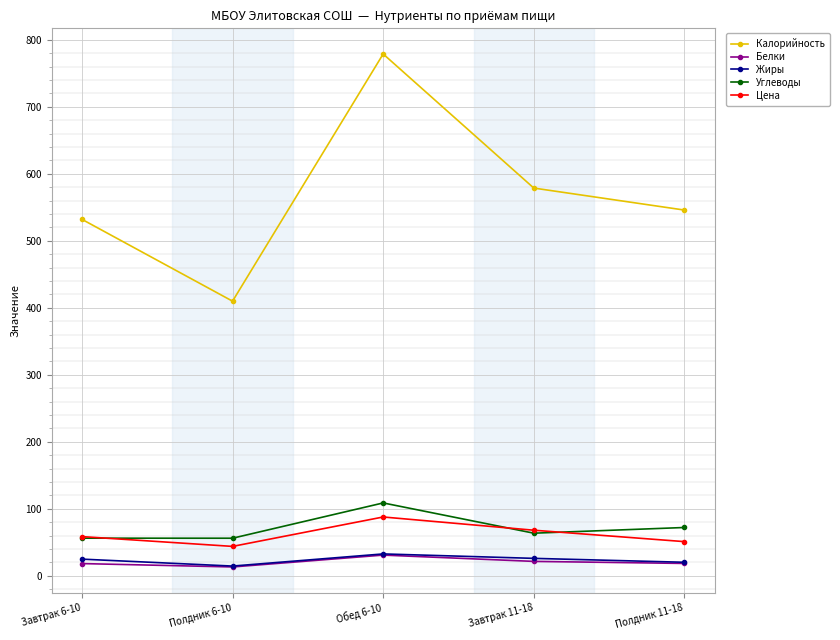

What is the maximum value for Жиры?

32.7